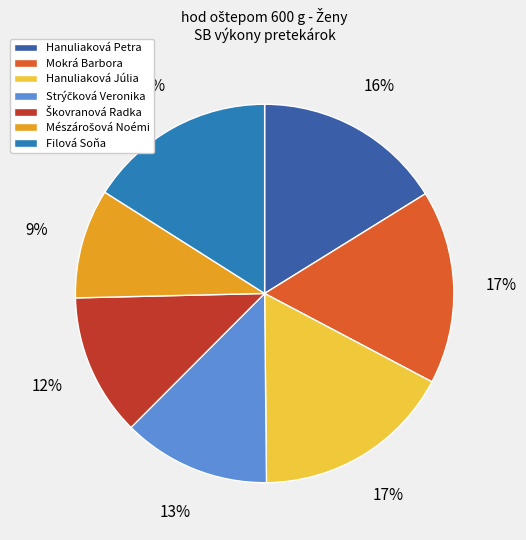

Do Hanuliaková Júlia and Mokrá Barbora together represent more than half of the pie?

No